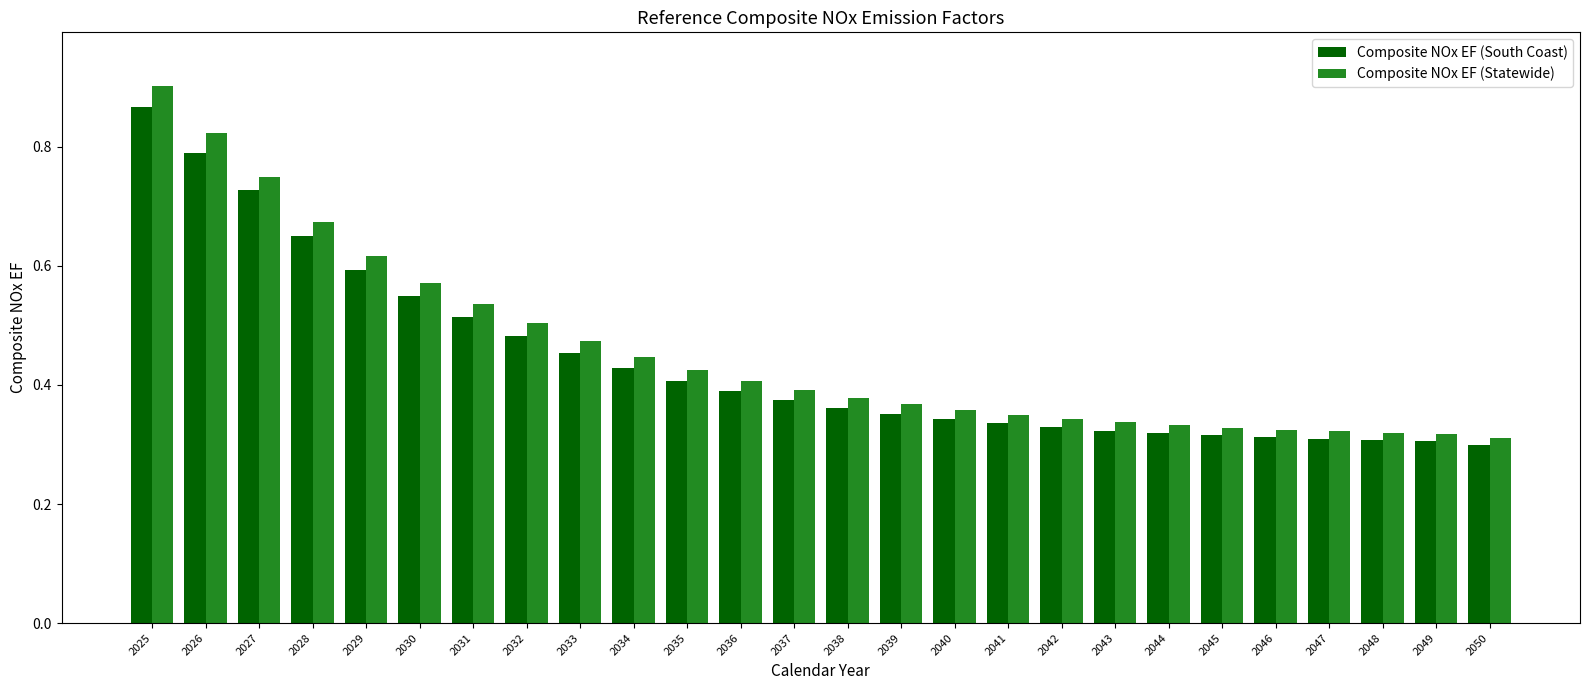

What is the total value across all series at 2025?

1.8